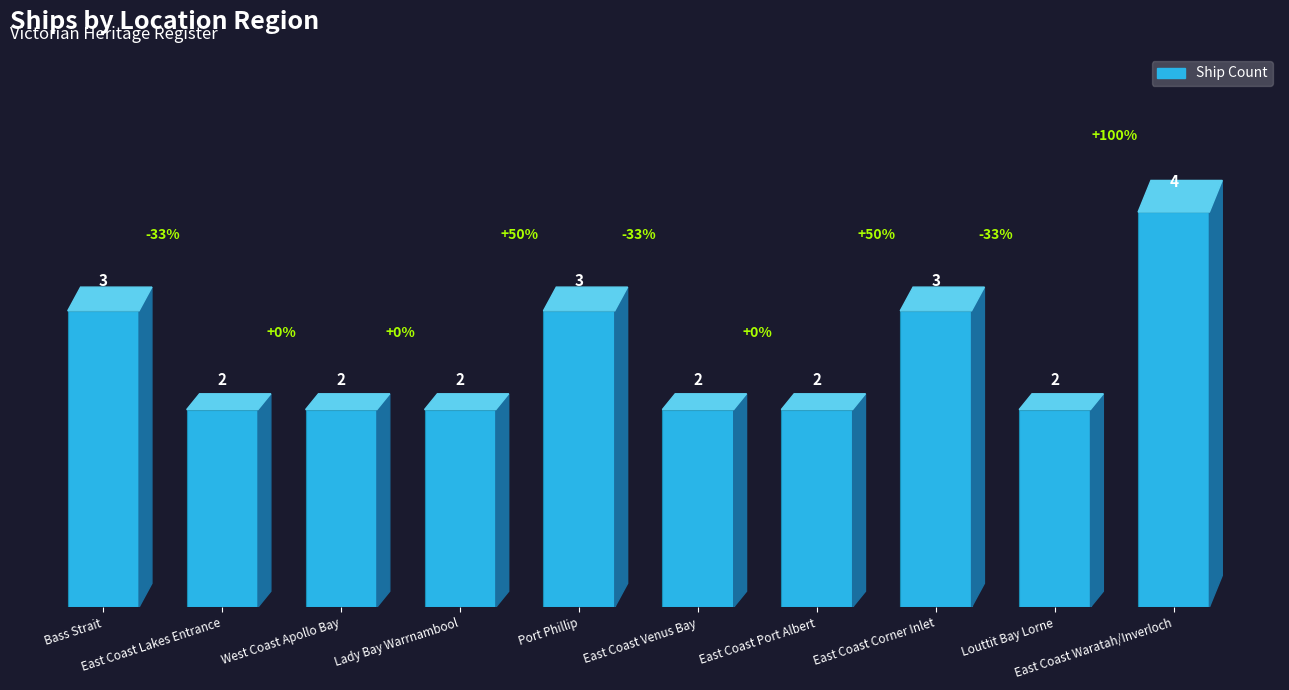

Reading left to right, extract all data points from this chart.

Bass Strait=3	East Coast Lakes Entrance=2	West Coast Apollo Bay=2	Lady Bay Warrnambool=2	Port Phillip=3	East Coast Venus Bay=2	East Coast Port Albert=2	East Coast Corner Inlet=3	Louttit Bay Lorne=2	East Coast Waratah/Inverloch=4